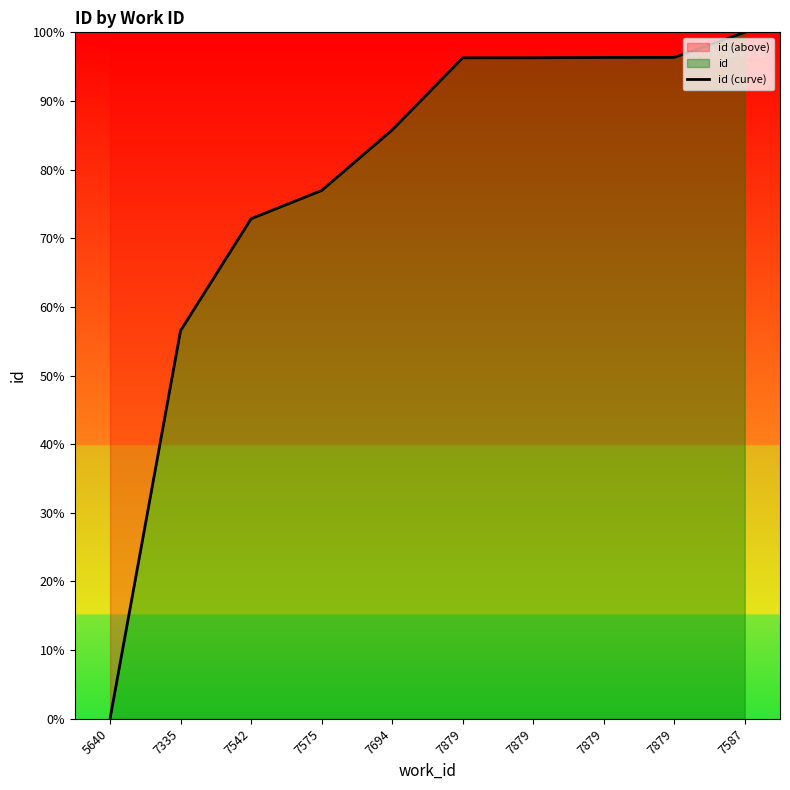

What is the greatest value displayed?

100.0